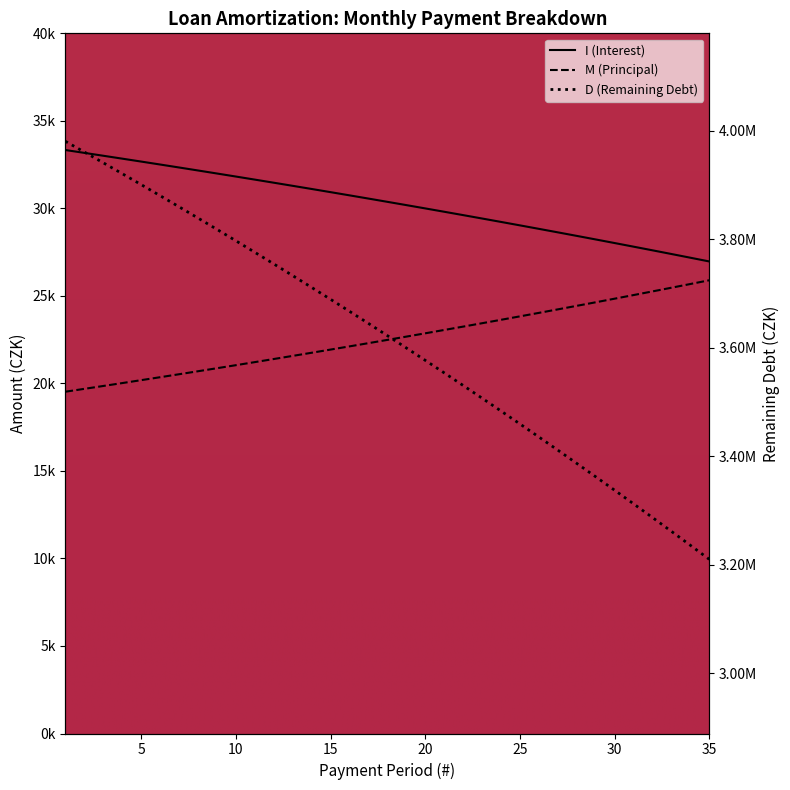

What is the smallest value displayed?

19527.0